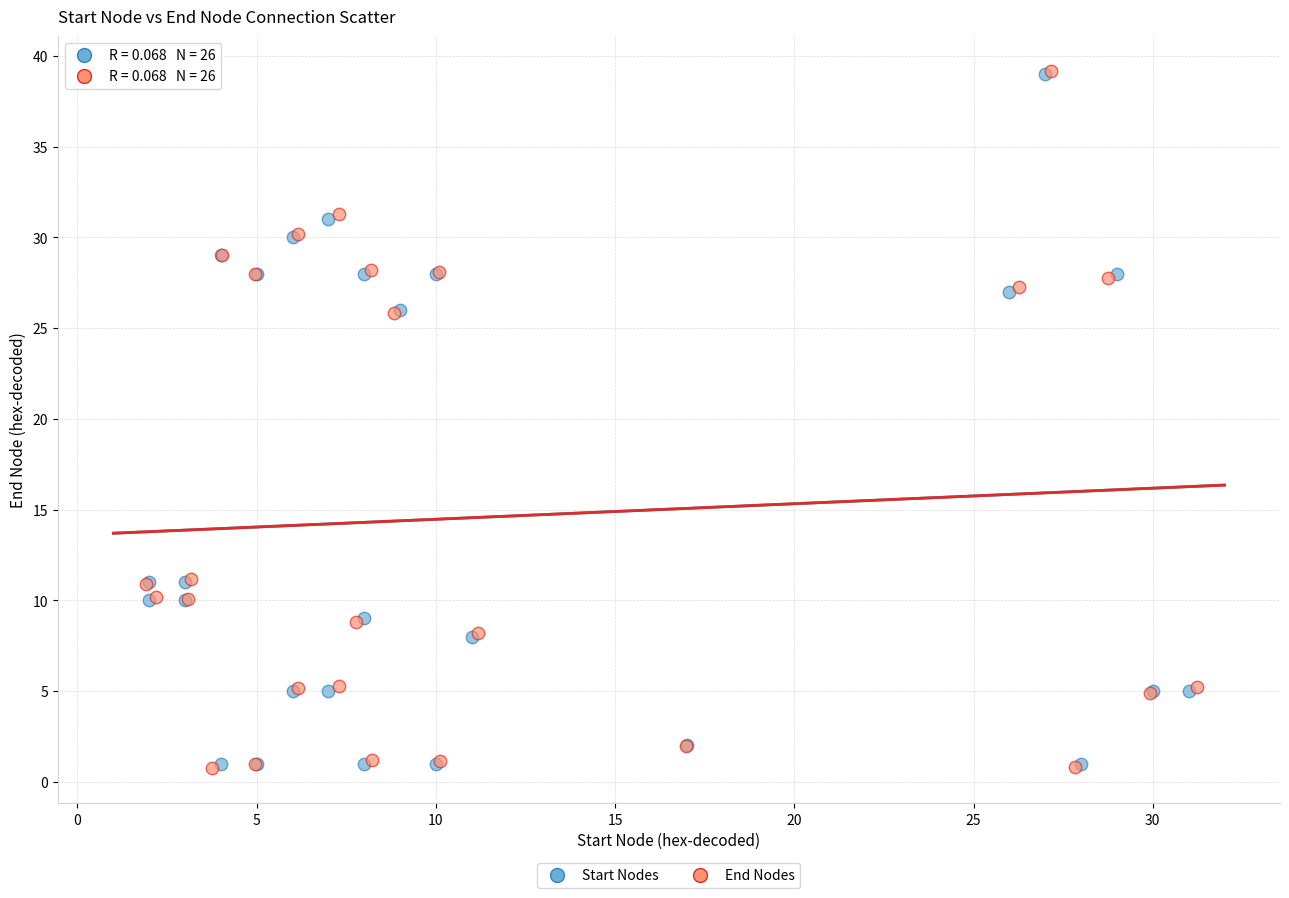

Which series has the widest spread of Y values?

End Nodes